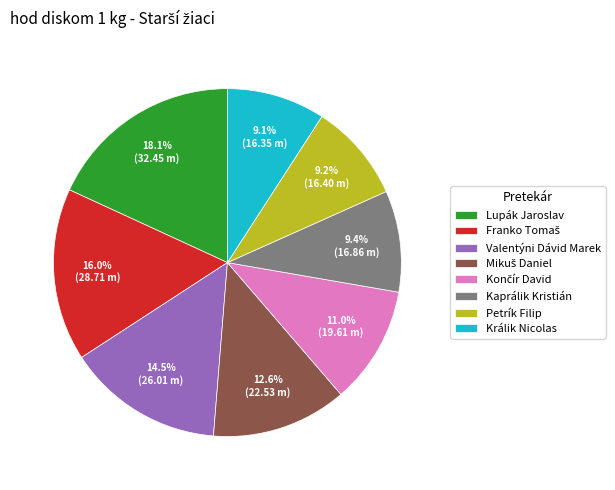

Is Králik Nicolas the majority of the pie?

No